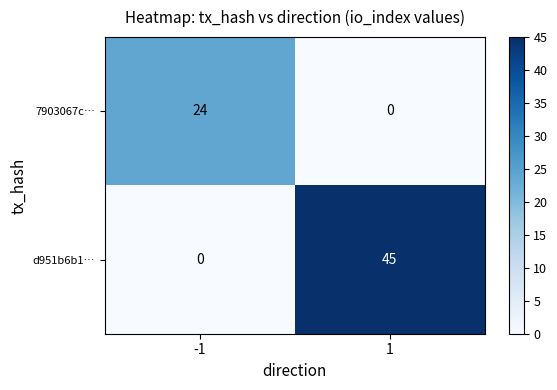

What is the total value across all series at -1?

24